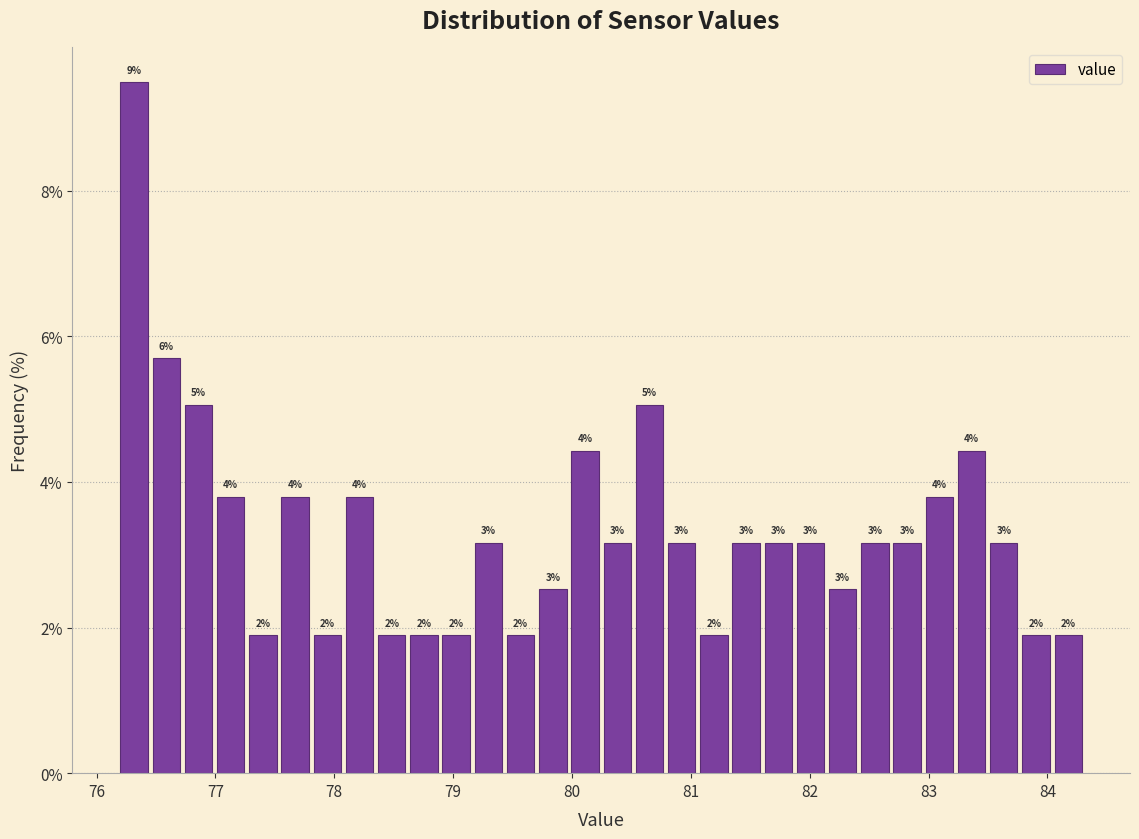

Read against the x-axis, roughly where is the centre of the tallest bar?

76.3